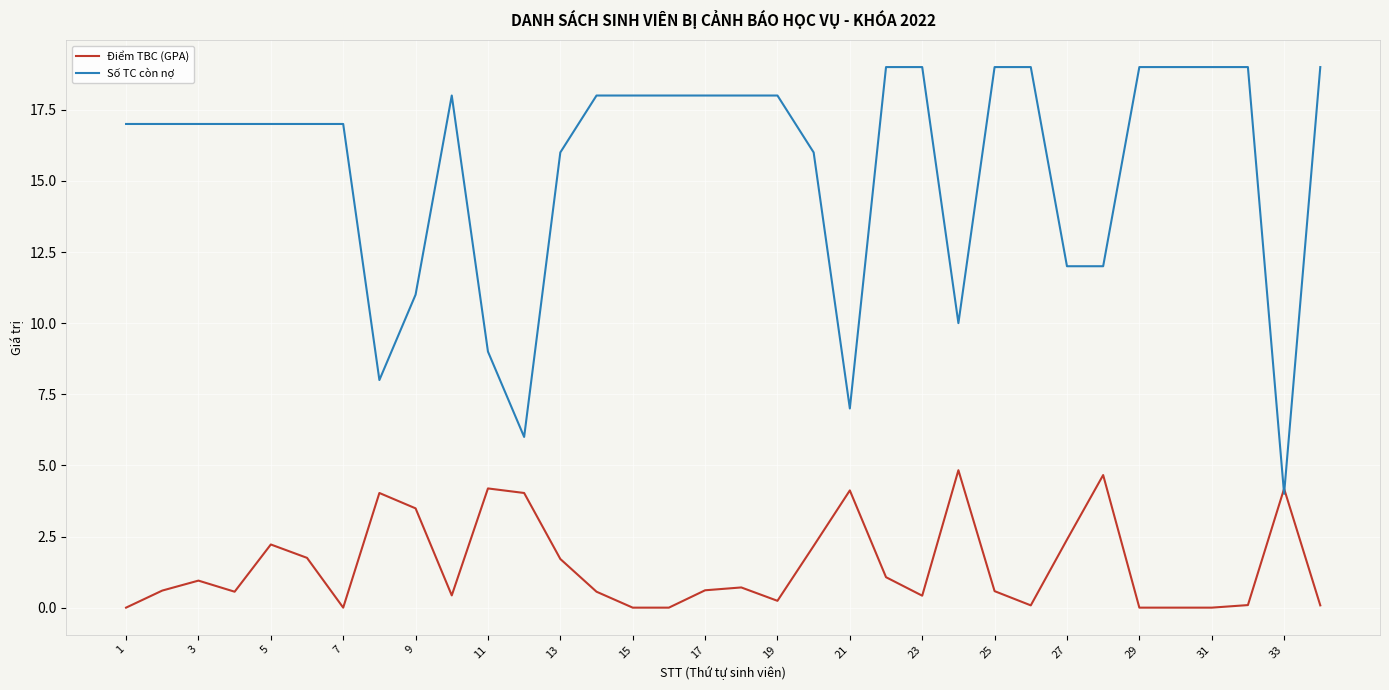

How many times do Điểm TBC (GPA) and Số TC còn nợ cross each other?

2